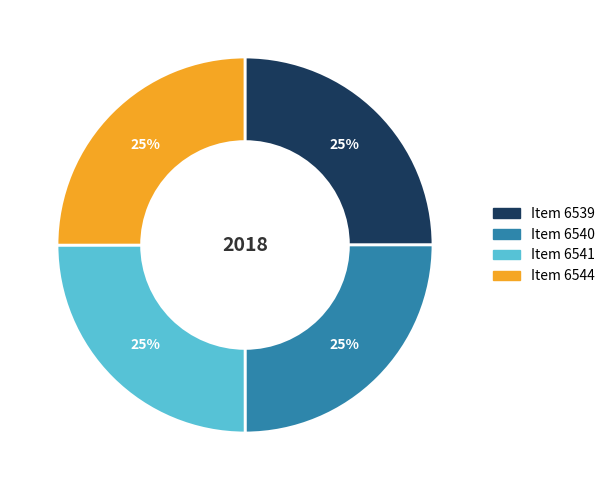

To the nearest percent, what portion does Item 6541 represent?

25%